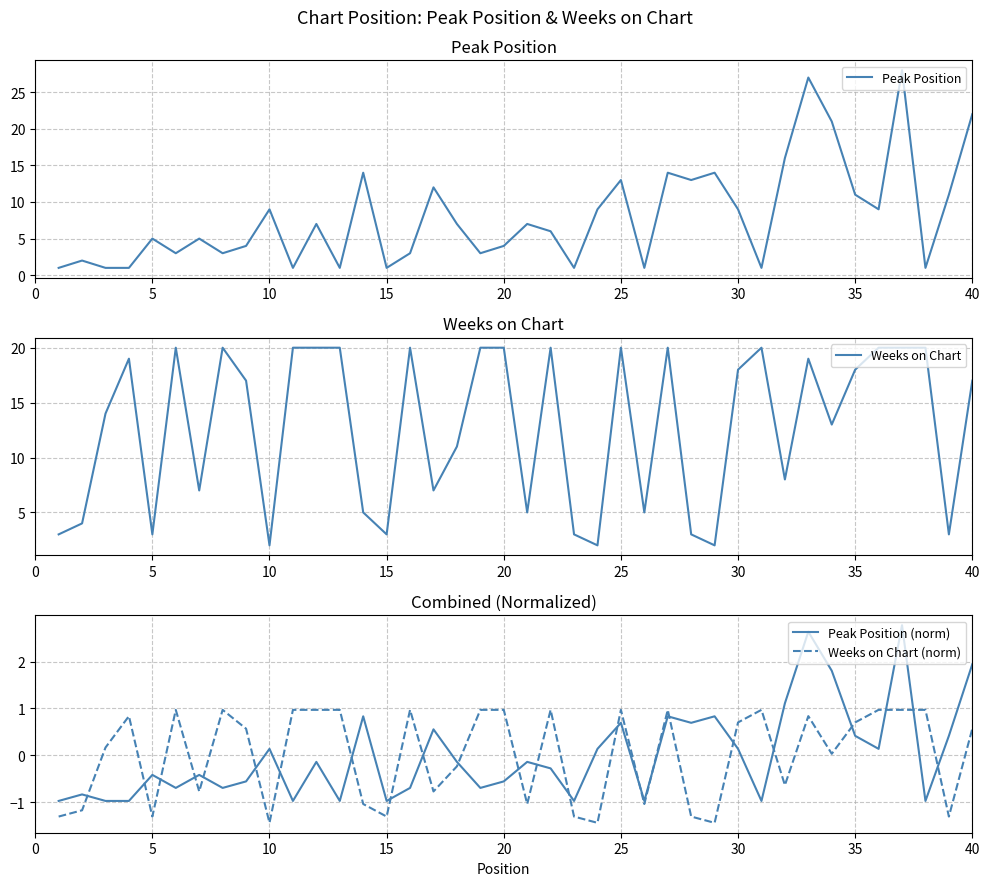

True or false: Weeks on Chart and Peak Position (norm) intersect in this chart.

False